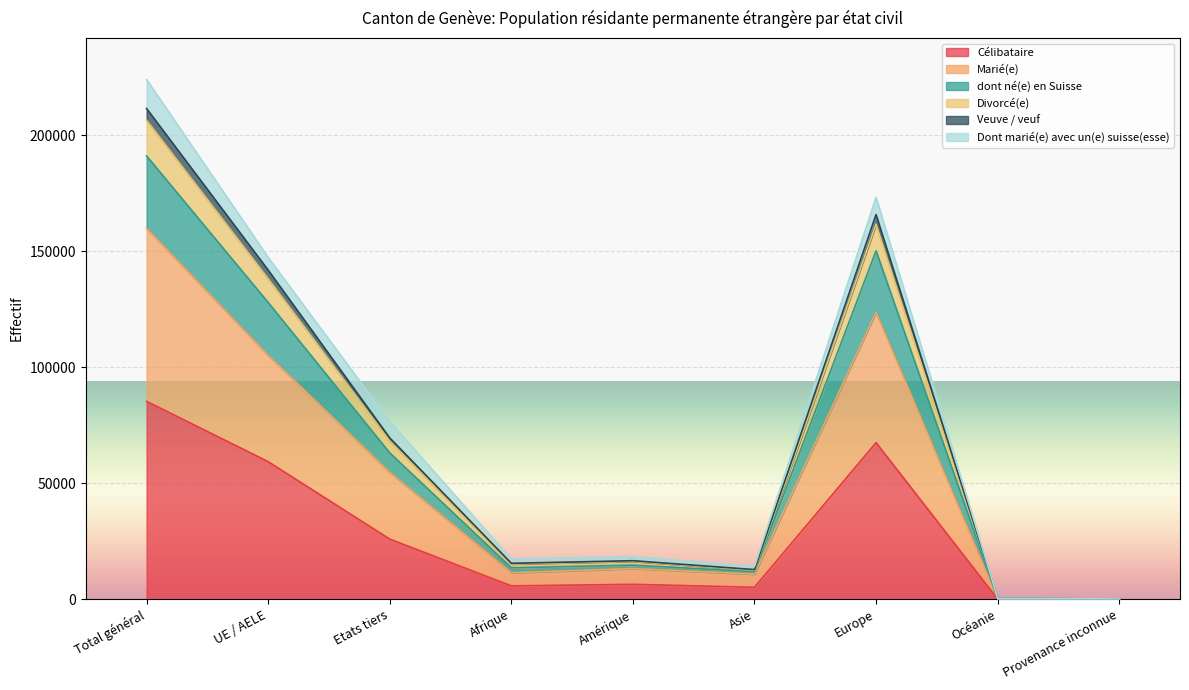

Where is Divorcé(e) nearest to the value 112059?

UE / AELE